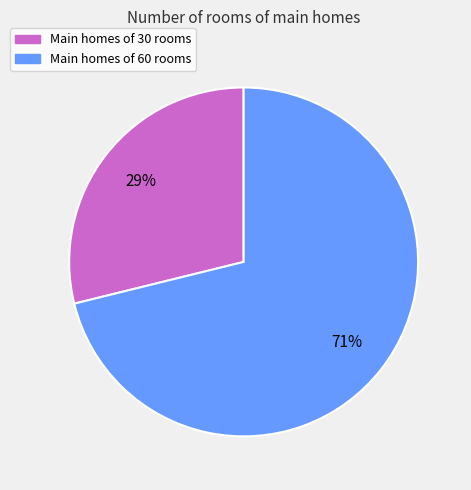

Is there any slice that represents more than half of the pie?

Yes